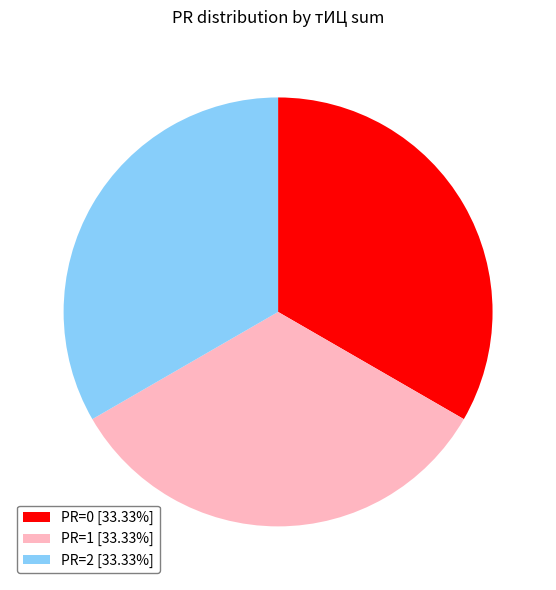

What is the ratio of the value at PR=2 [33.33%] to the value at PR=0 [33.33%]?

1.0